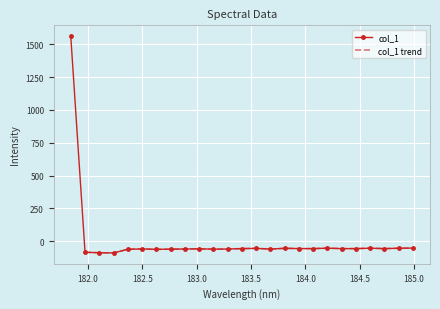

What is the greatest value displayed?

1562.8